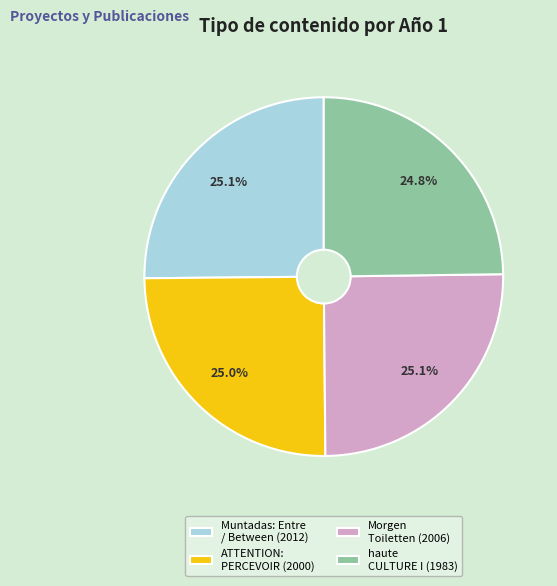

What is the total percentage of ATTENTION: PERCEVOIR and haute CULTURE I?

49.8%